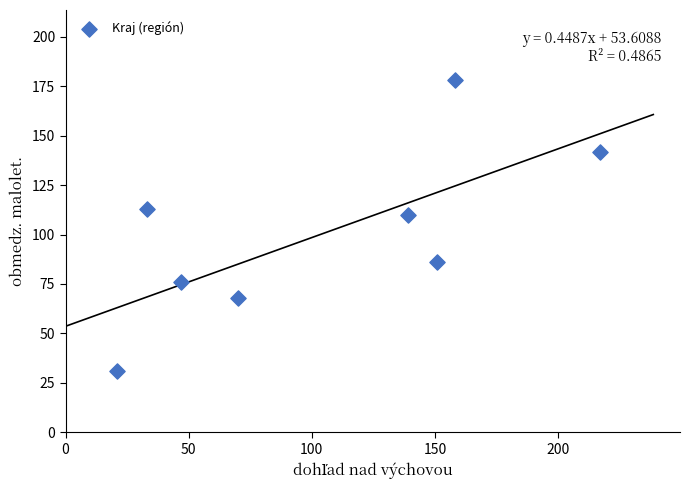

What Y value in the scatter plot is closest to 104?

110